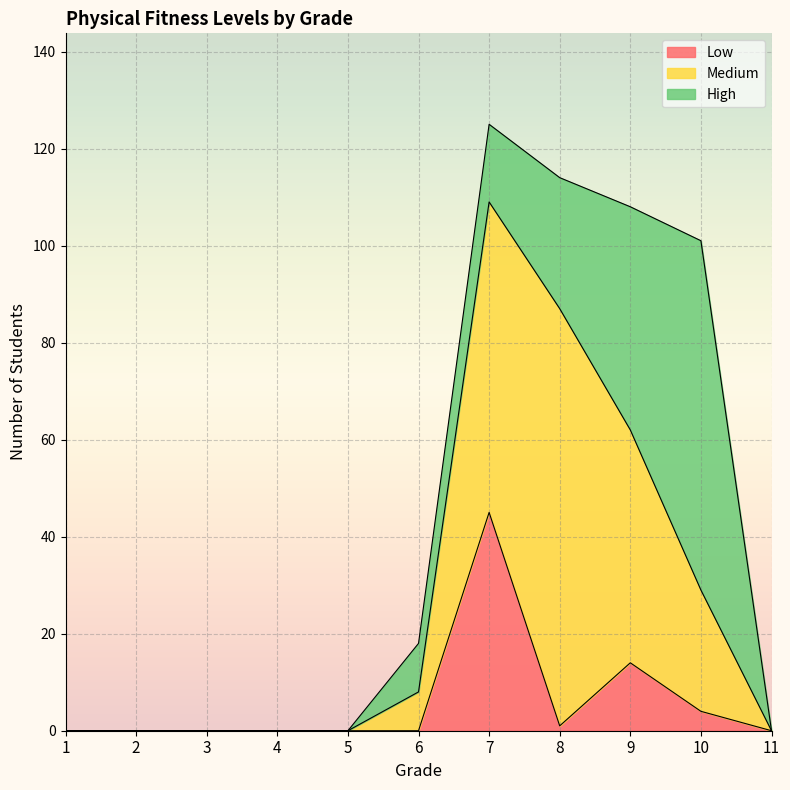

How many times do High and Medium cross each other?

2